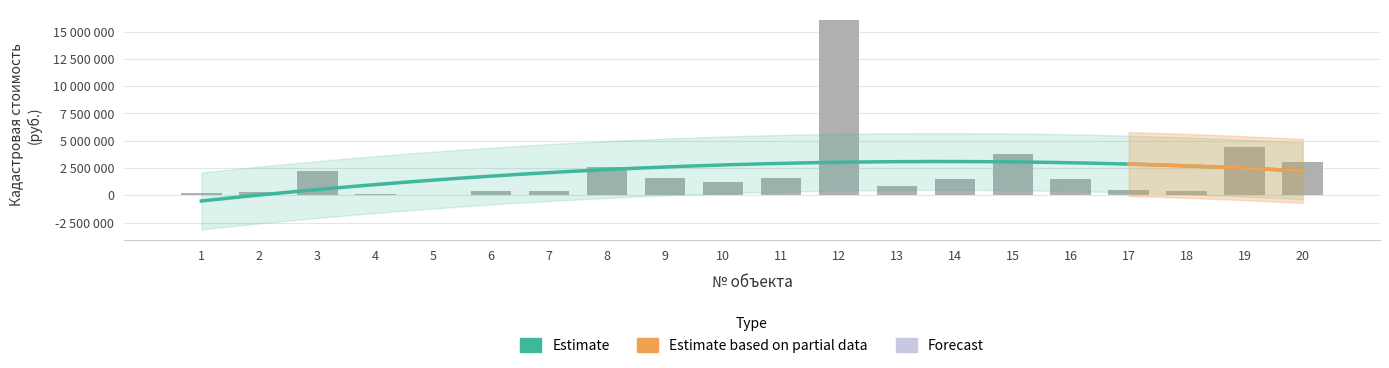

What is the change in value from 8 to 16?

-1099975.6